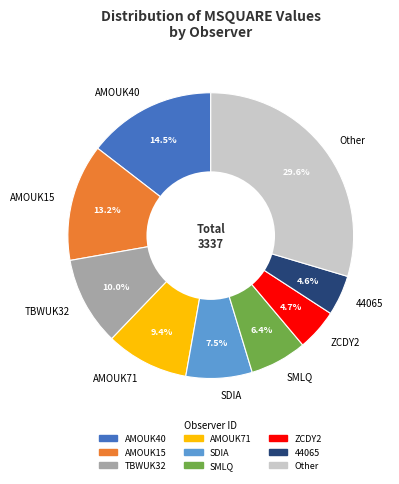

What percentage is NOT represented by SDIA?

92.5%